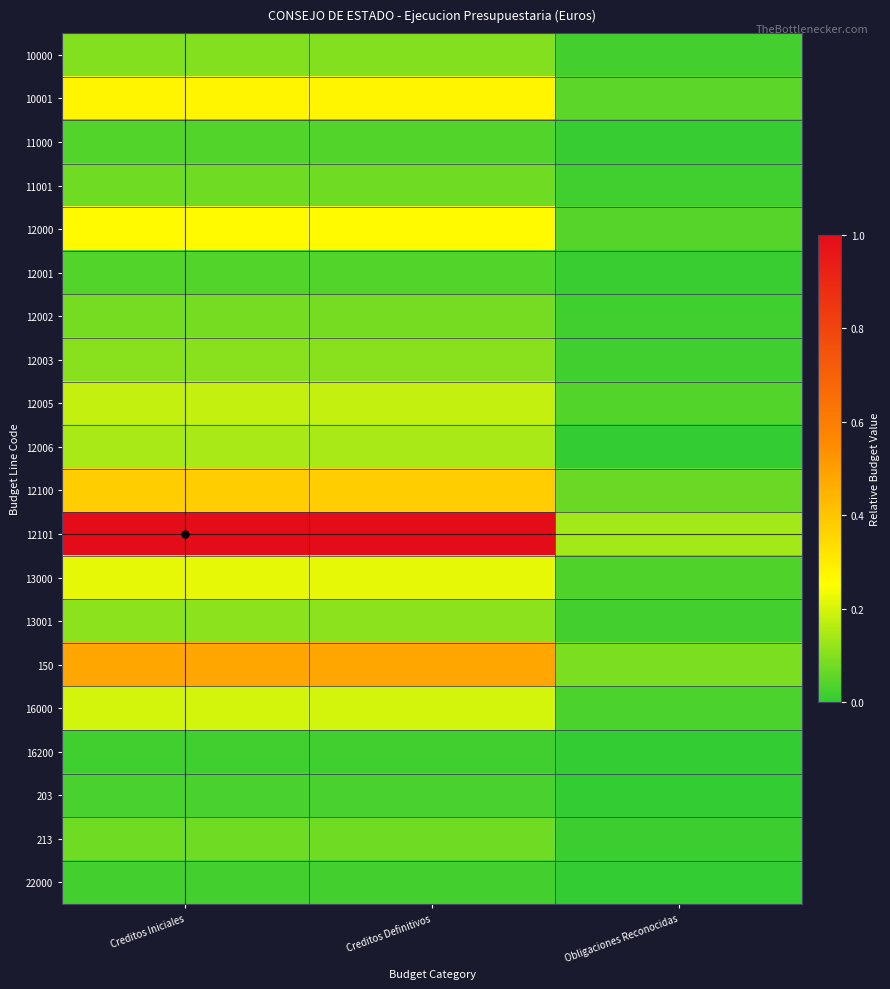

At how many categories does at least one series exceed 0?

3